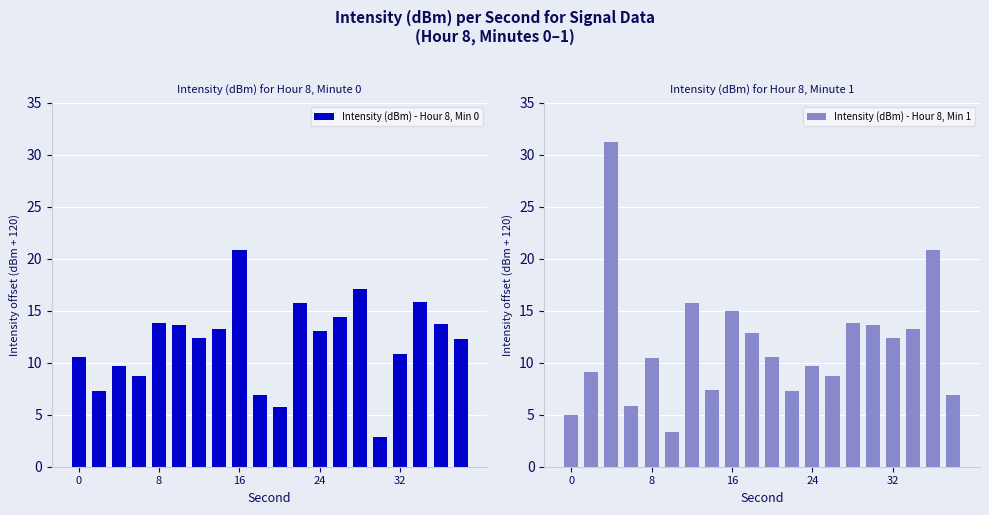

What is the minimum value for Intensity (dBm) - Hour 8, Min 0?

2.8